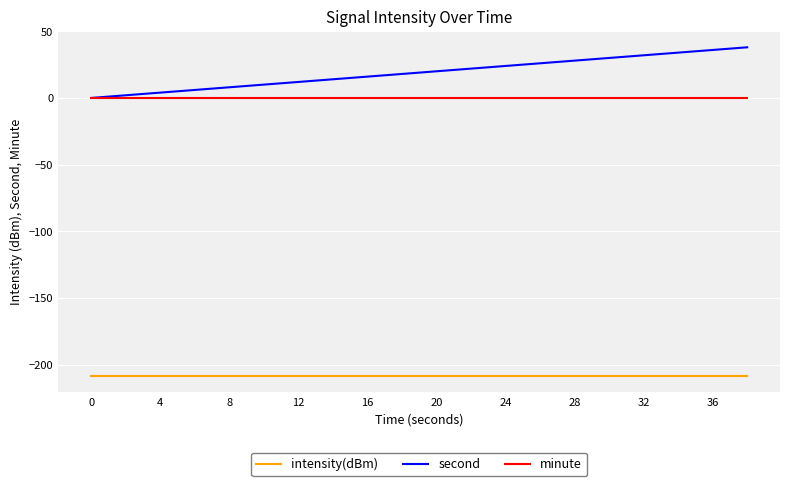

What is the minimum value shown in the chart?

-208.5